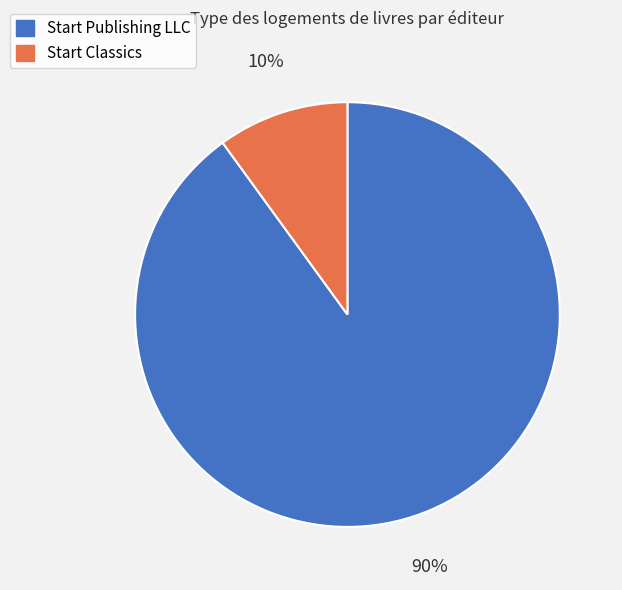

Is Start Publishing LLC the majority of the pie?

Yes